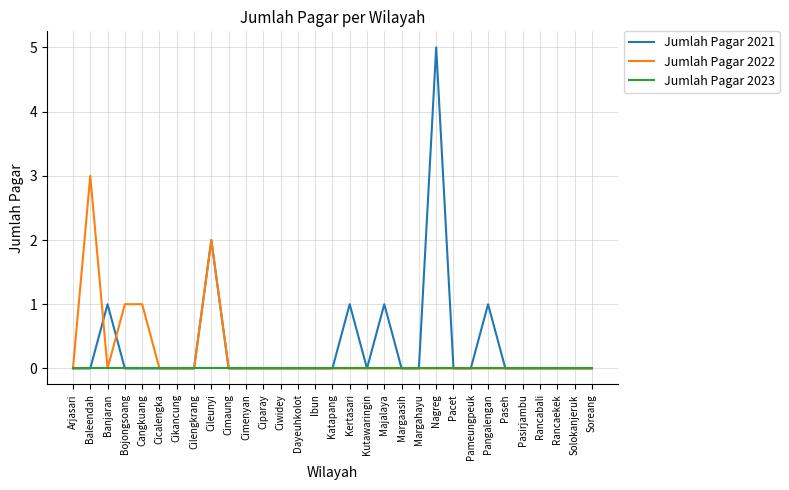

At which category is the sum across all series the highest?

Nagreg